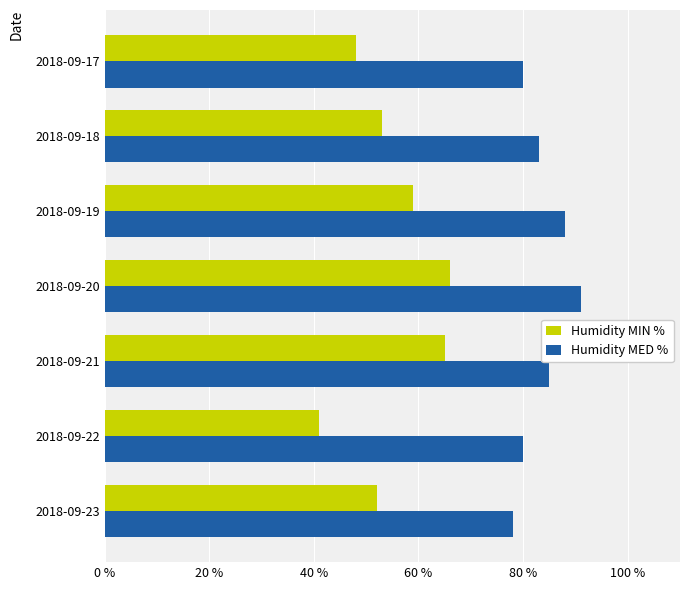

What are all the series names shown in the legend?

Humidity MIN %, Humidity MED %